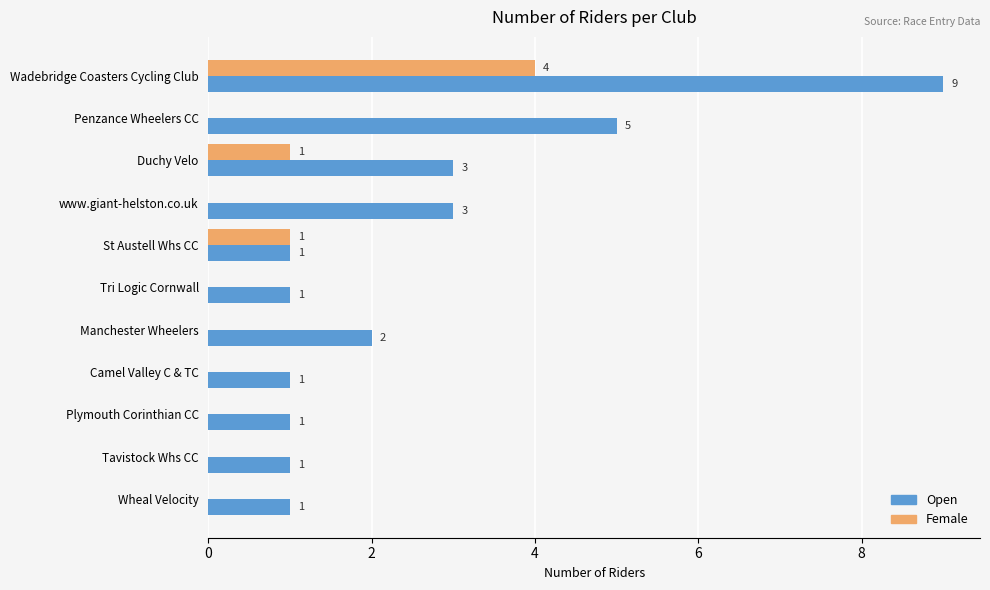

Which series changed the most between St Austell Whs CC and Wheal Velocity?

Female